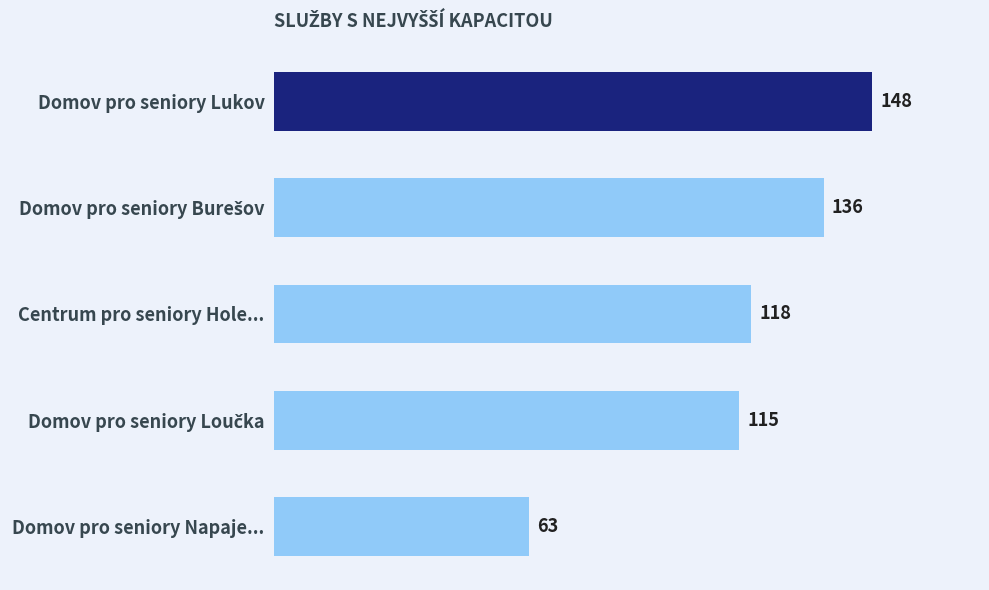

What is the smallest value displayed?

63